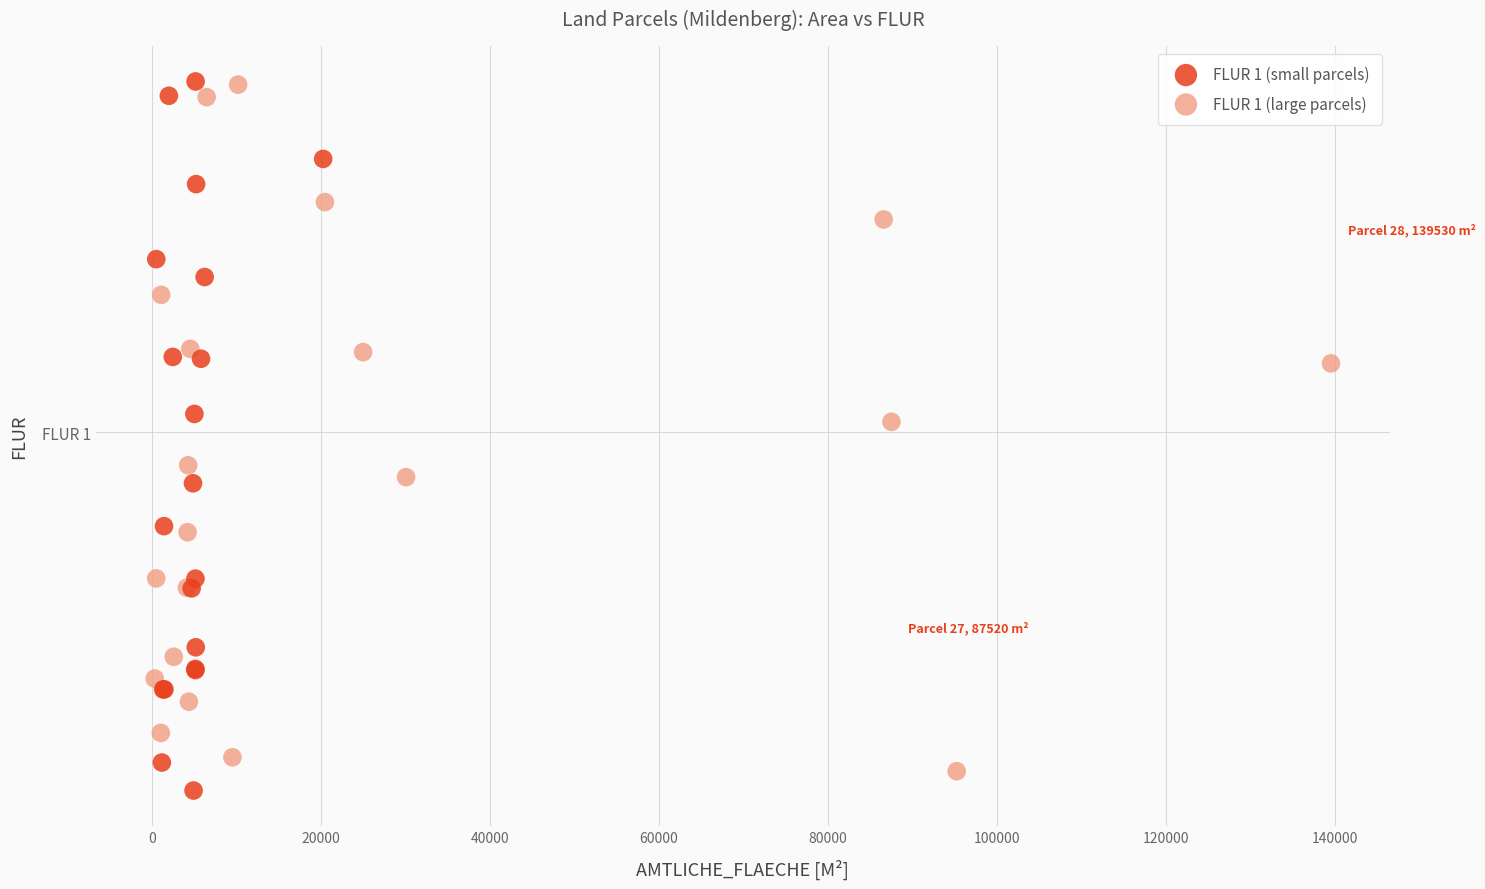

Which series has the widest spread of Y values?

FLUR 1 (small parcels)